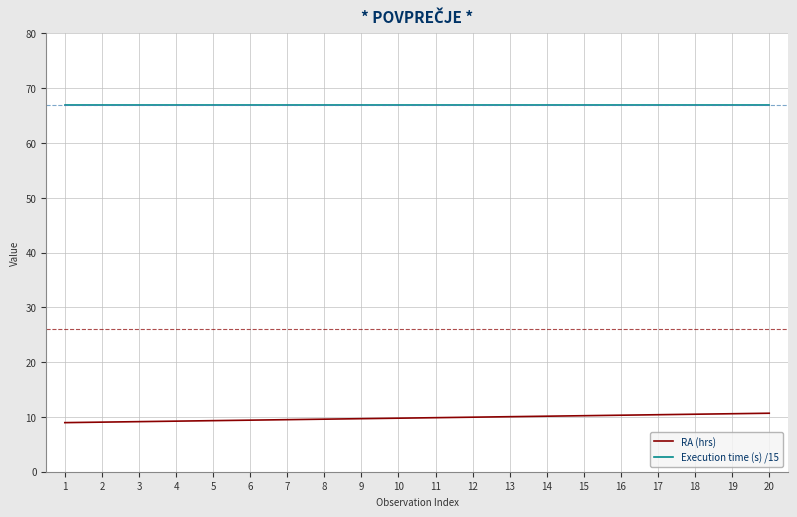

What is the maximum value shown in the chart?

67.0